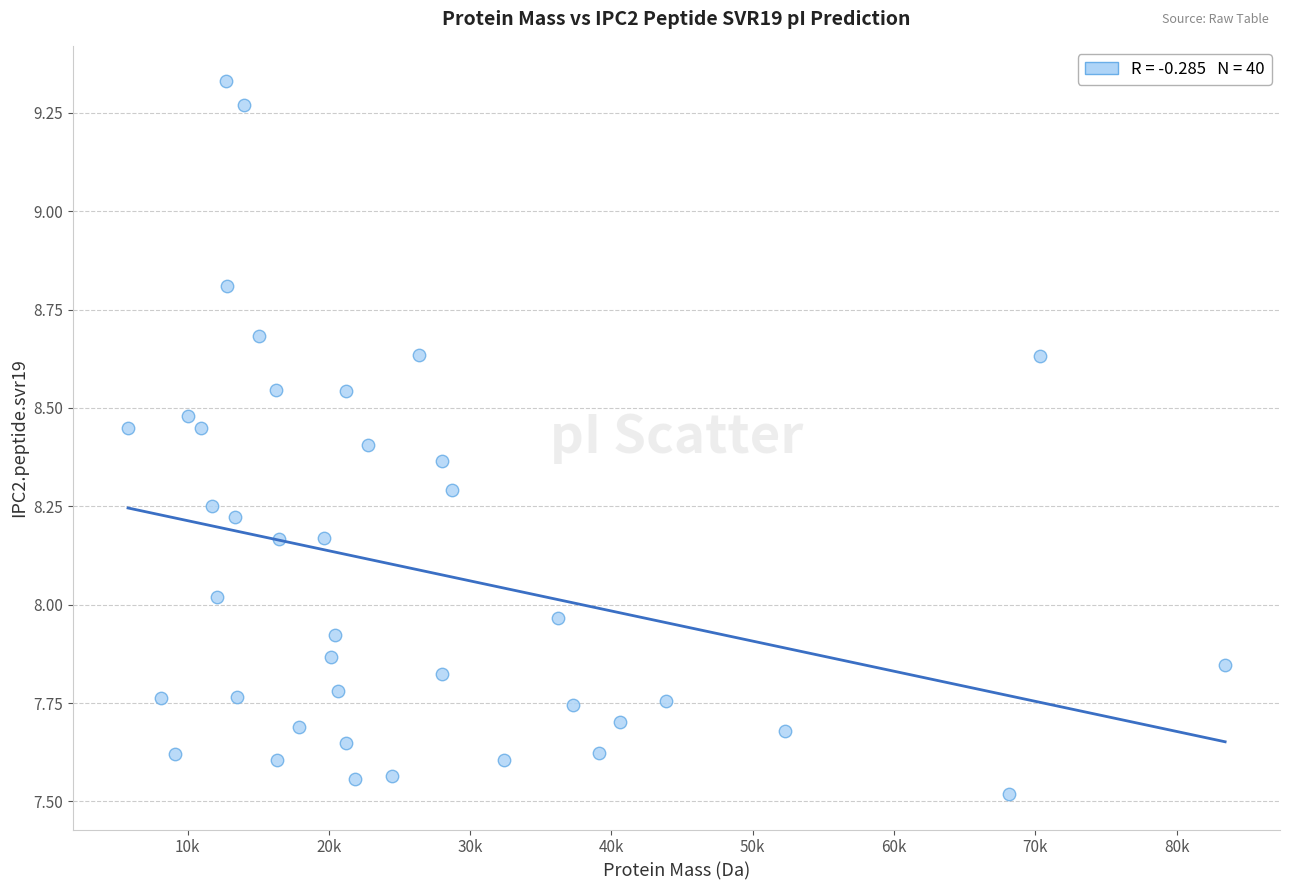

What is the range of X values (max minus min)?

77652.5